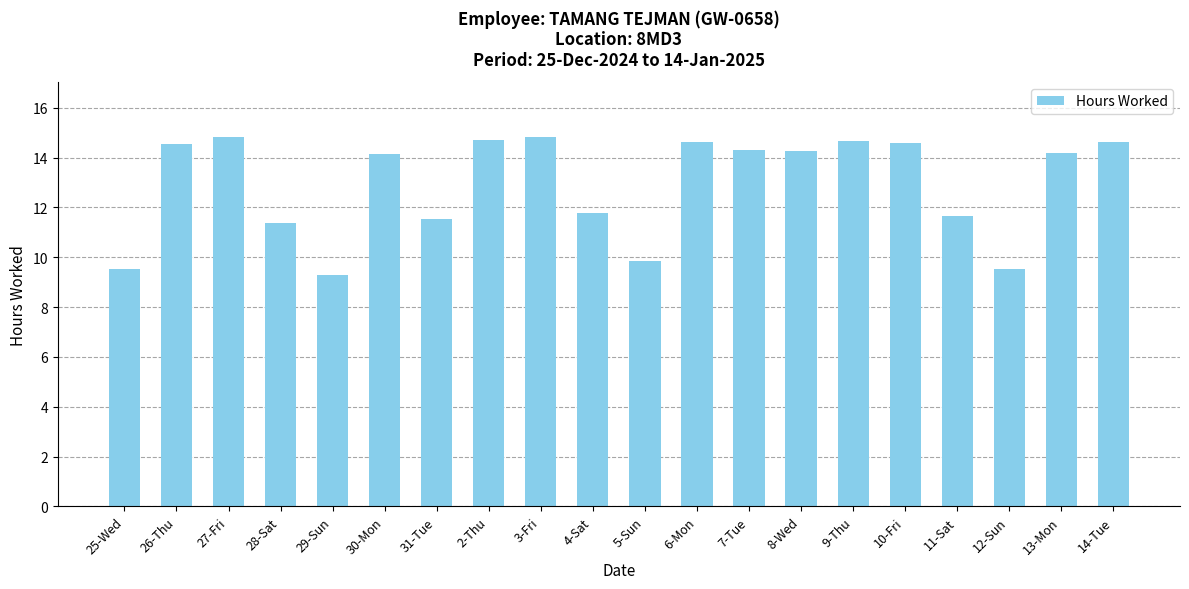

What is the approximate value at 2-Thu?

14.7